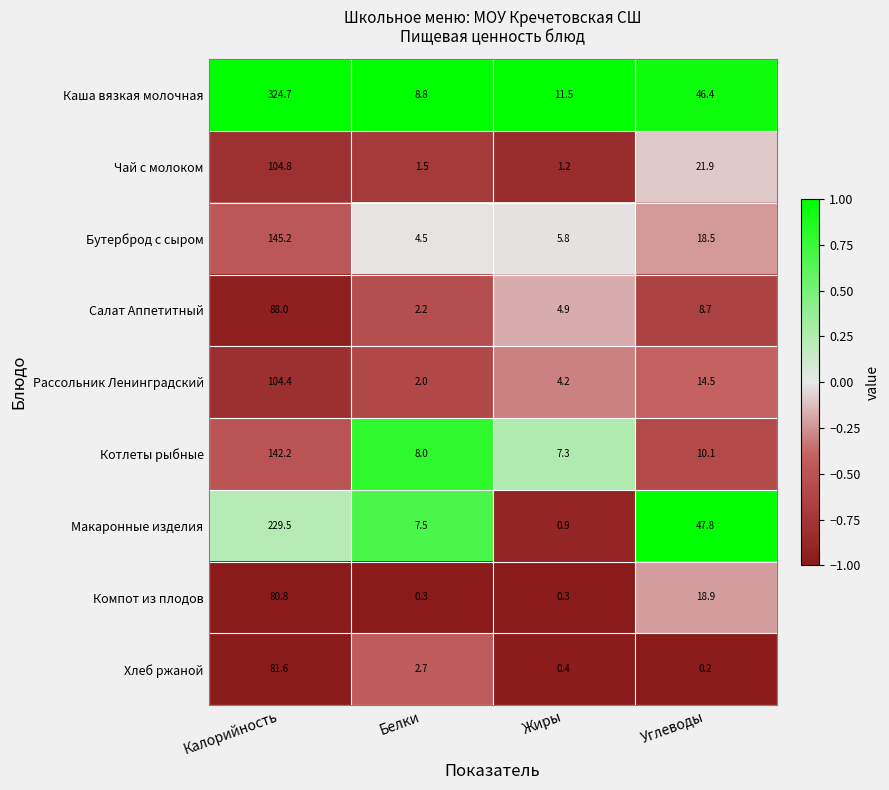

True or false: Компот из плодов has a value of 19.7 at Калорийность.

False